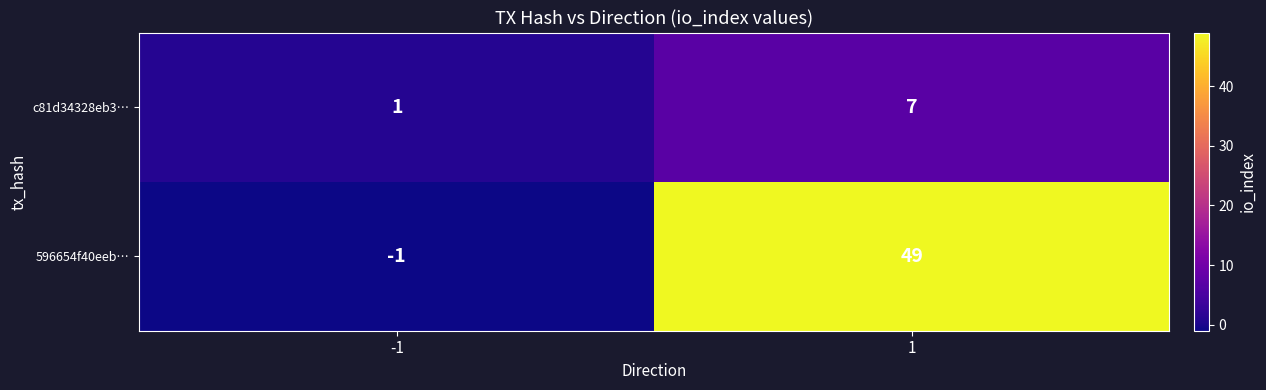

What is the difference between the maximum and minimum values in the 596654f40eeb… series?

50